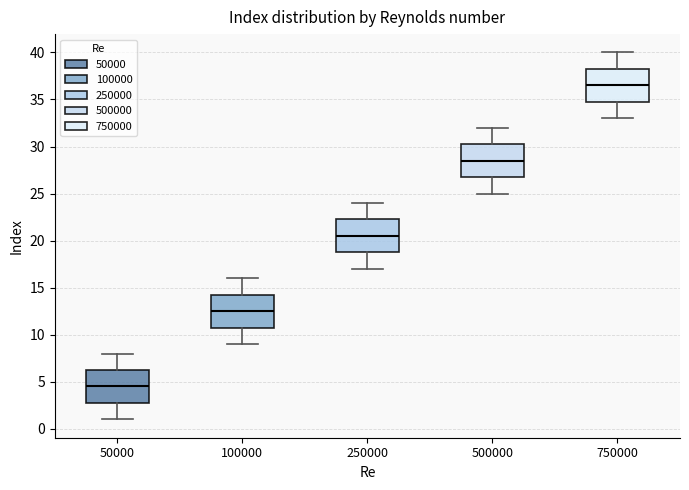

Where does the lower whisker of the box at x = 250000 end on the y-axis? The values are not printed on the chart, so give them approximately, as read against the axis.

17.0